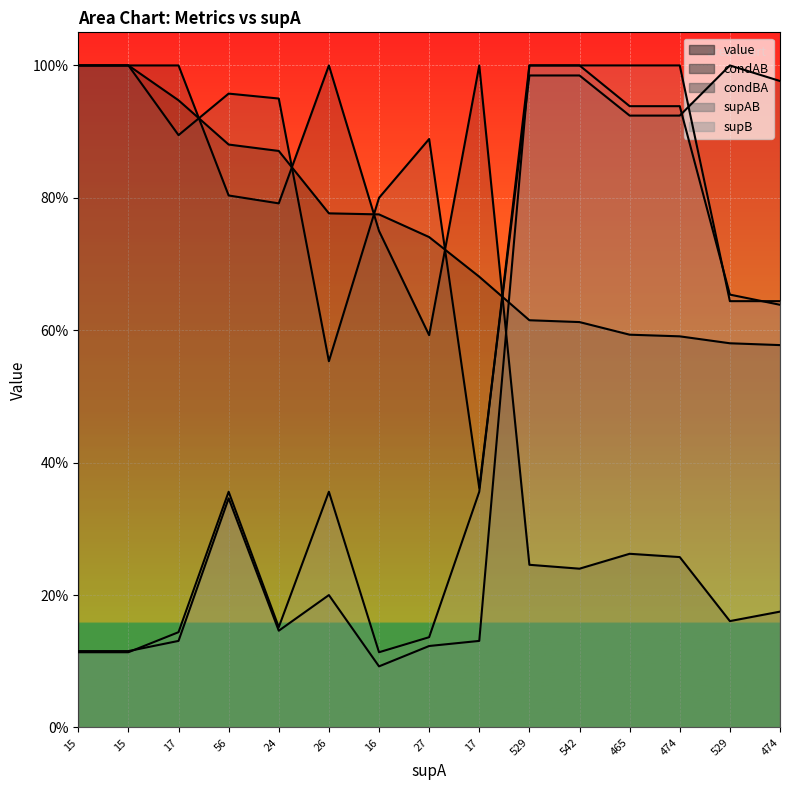

At which category is the sum across all series the highest?

529